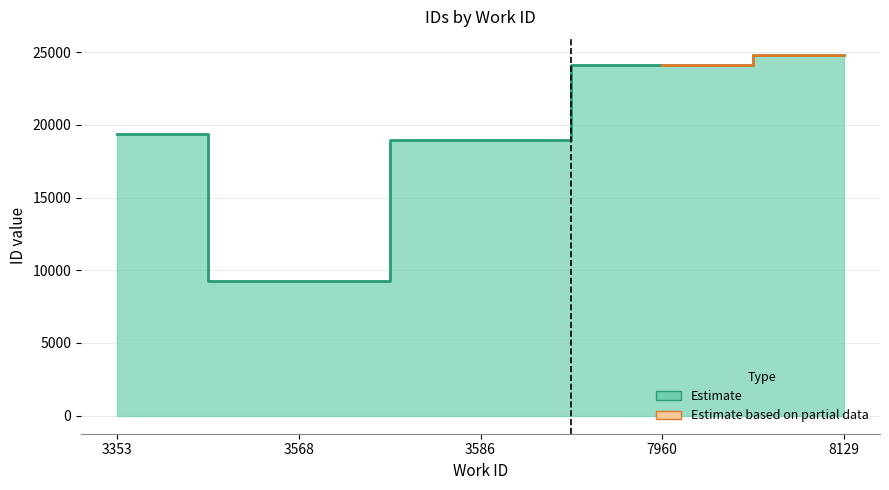

What is the maximum value shown in the chart?

24808.5